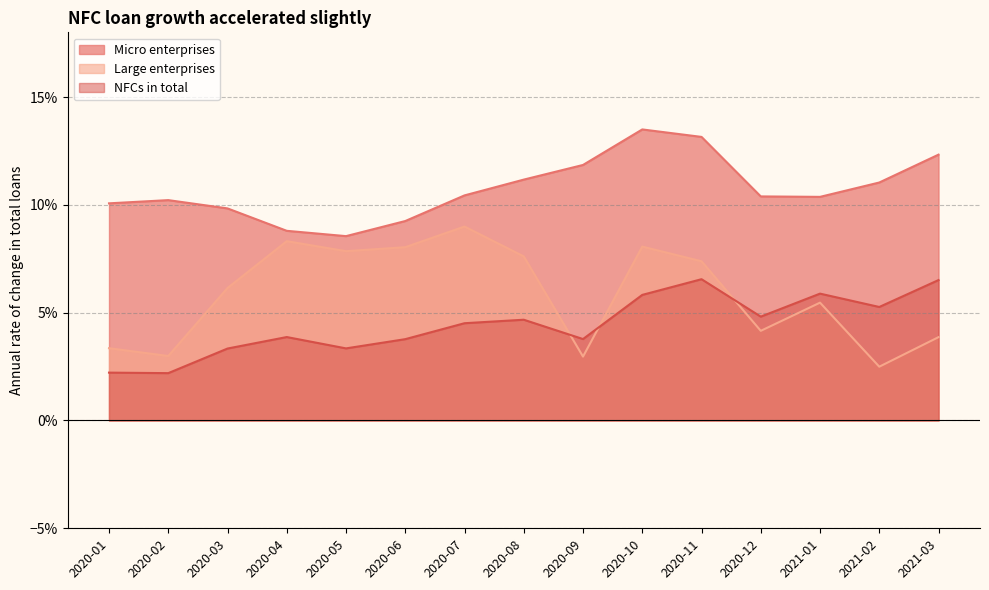

True or false: NFCs in total and Micro enterprises intersect in this chart.

False